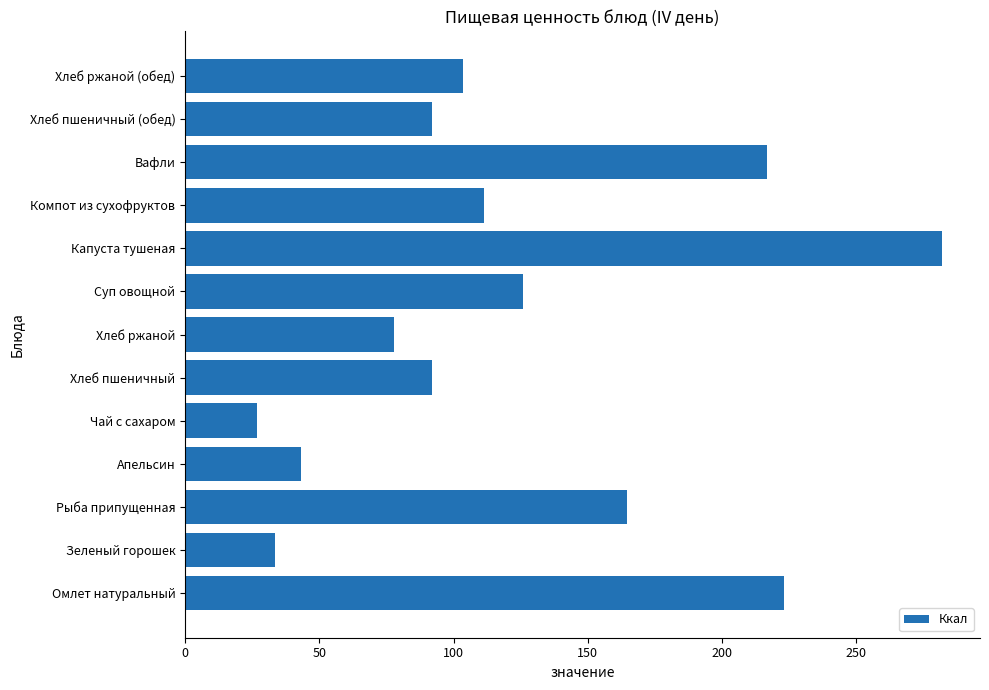

The chart shows a value of 114.8 at Хлеб ржаной. True or false?

False